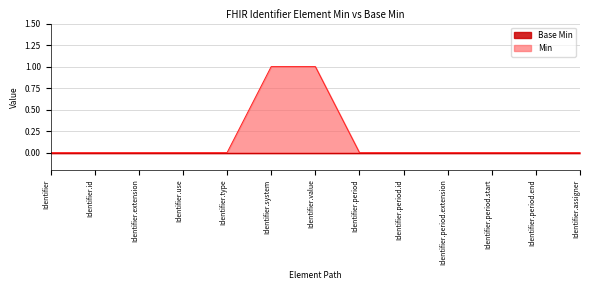

What is the maximum value shown in the chart?

1